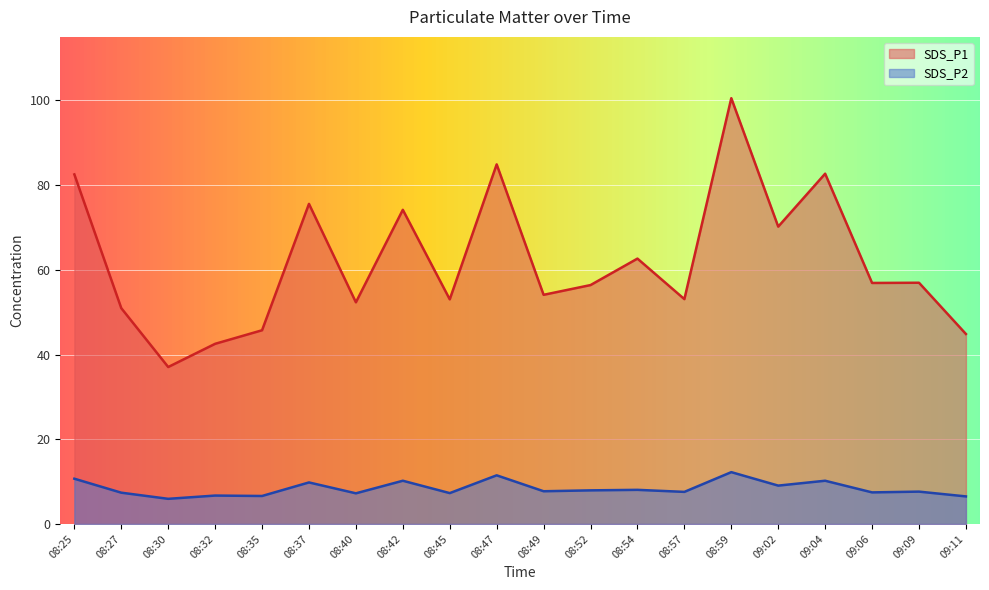

Between 08:37 and 08:47, which is larger?

08:47